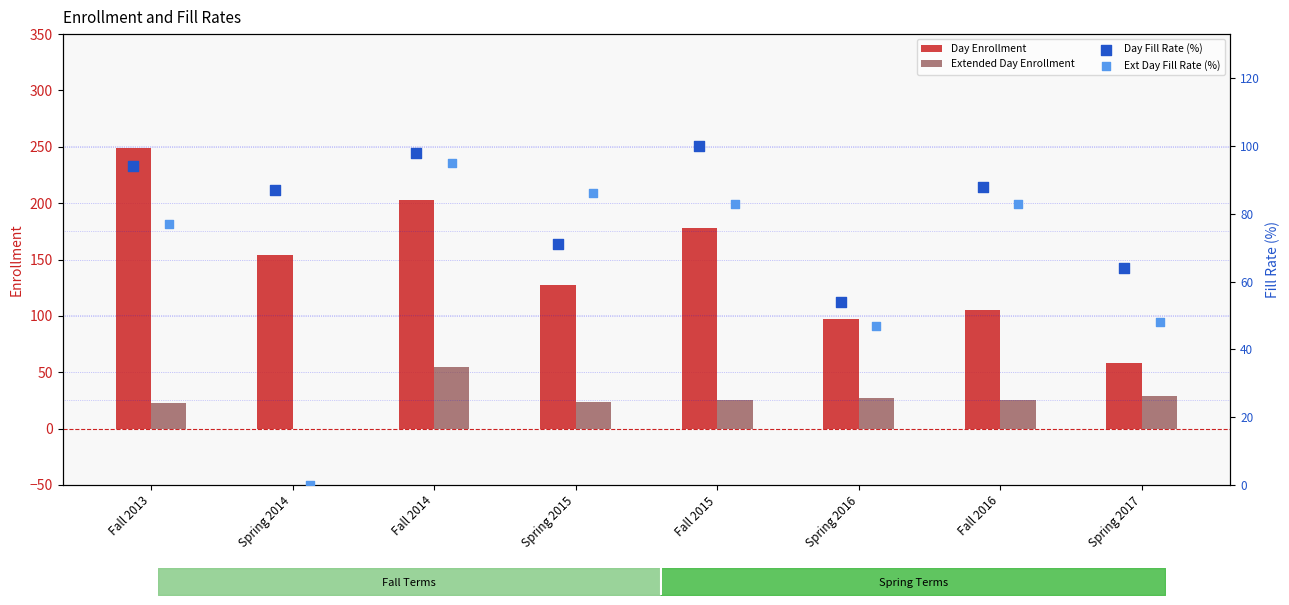

At how many categories does at least one series exceed 49?

8